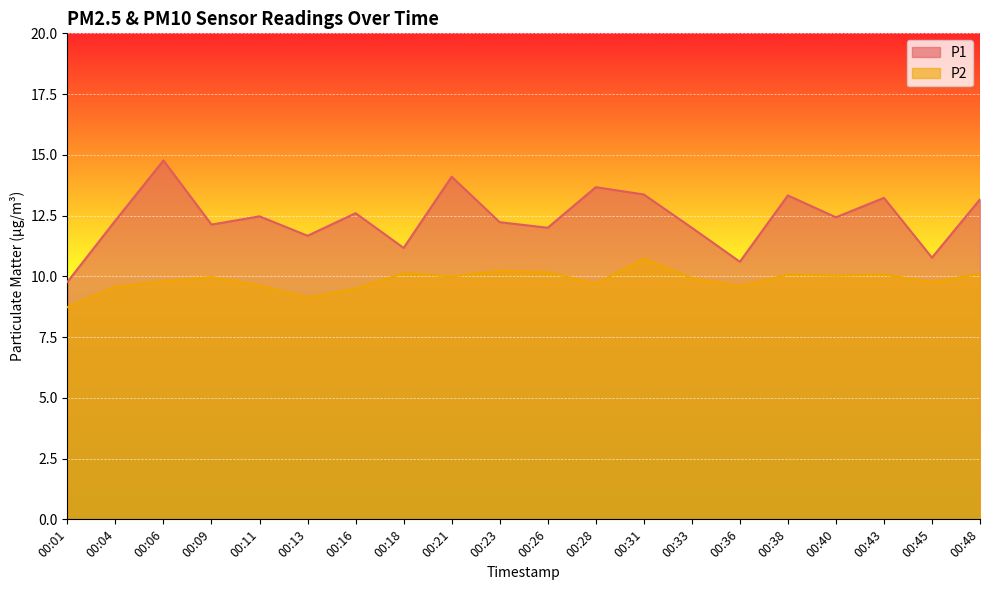

Reading left to right, list all the values displayed in this chart.

P1: 9.8	12.3	14.8	12.1	12.5	11.7	12.6	11.2	14.1	12.2	12.0	13.7	13.4	12.0	10.6	13.3	12.4	13.2	10.8	13.2
P2: 8.7	9.6	9.8	10.0	9.6	9.1	9.5	10.1	10.0	10.2	10.2	9.7	10.7	9.9	9.6	10.1	10.0	10.1	9.8	10.1